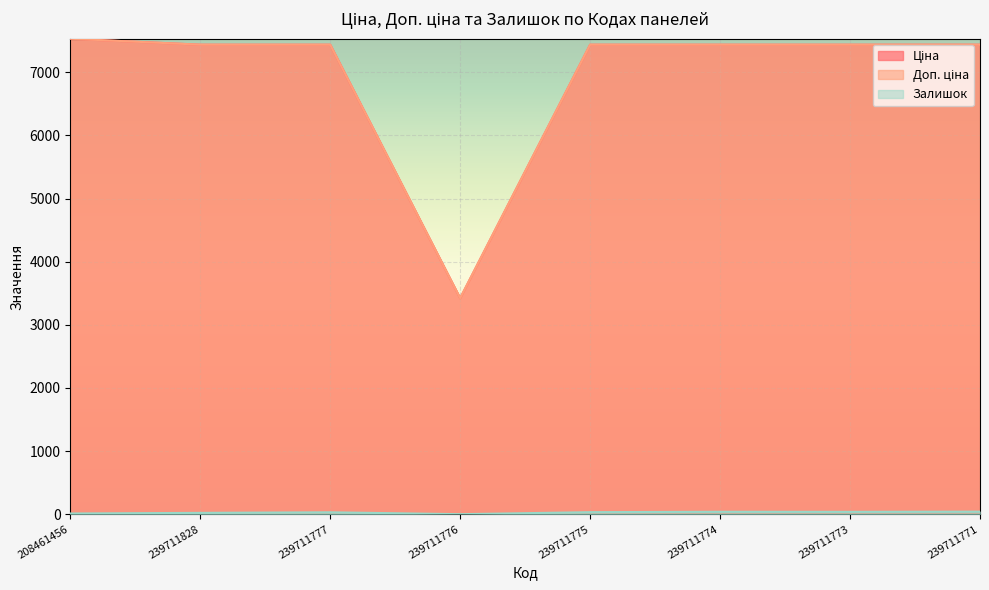

How many lines are shown in the chart?

3